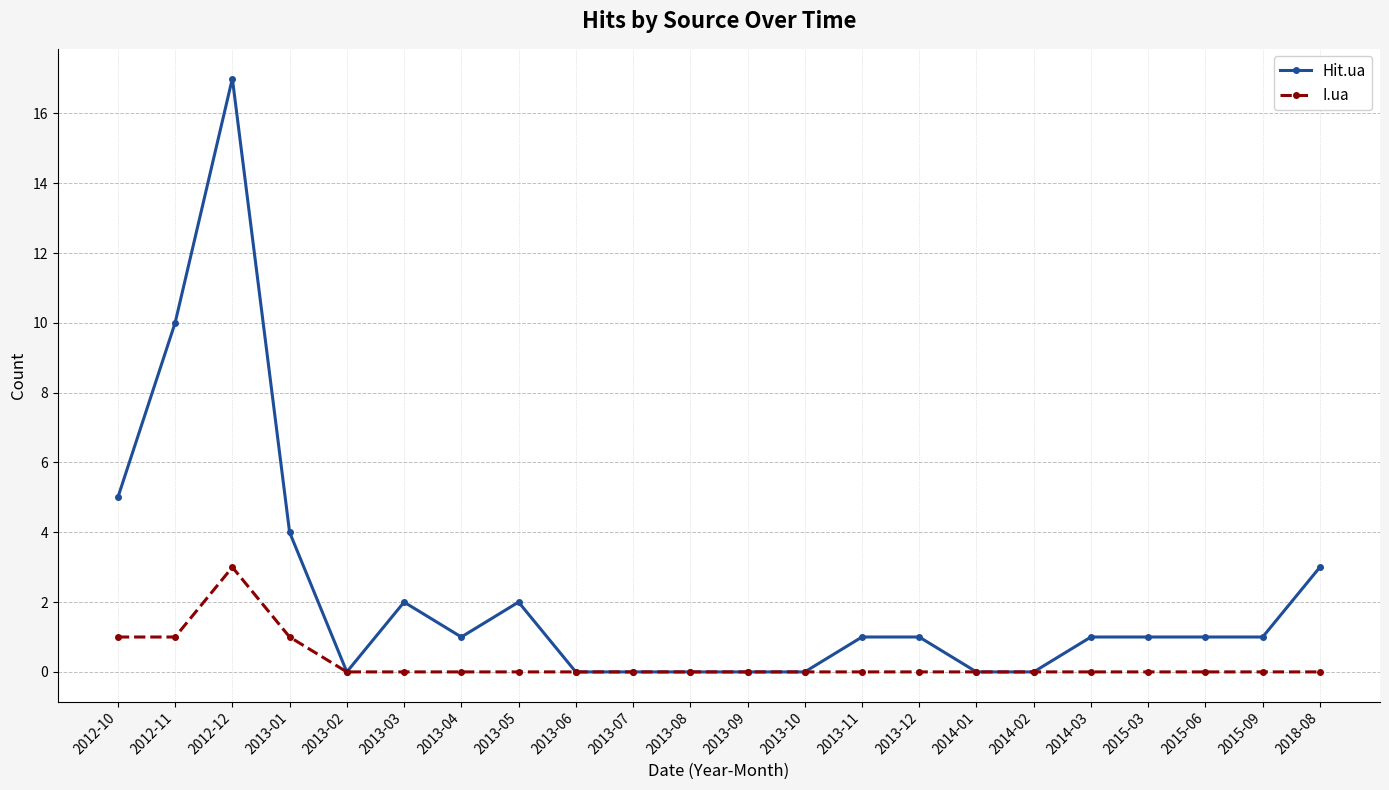

What is the maximum value shown in the chart?

17